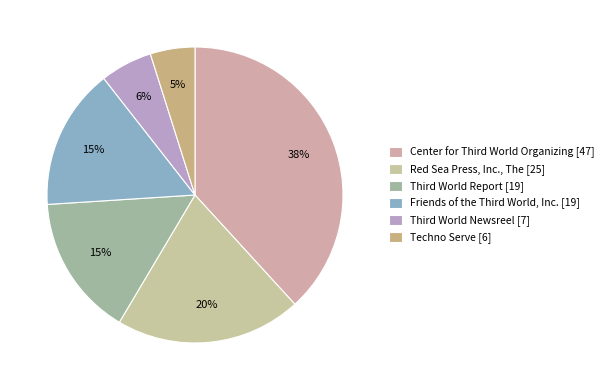

Which category has the smallest portion of the pie?

Techno Serve